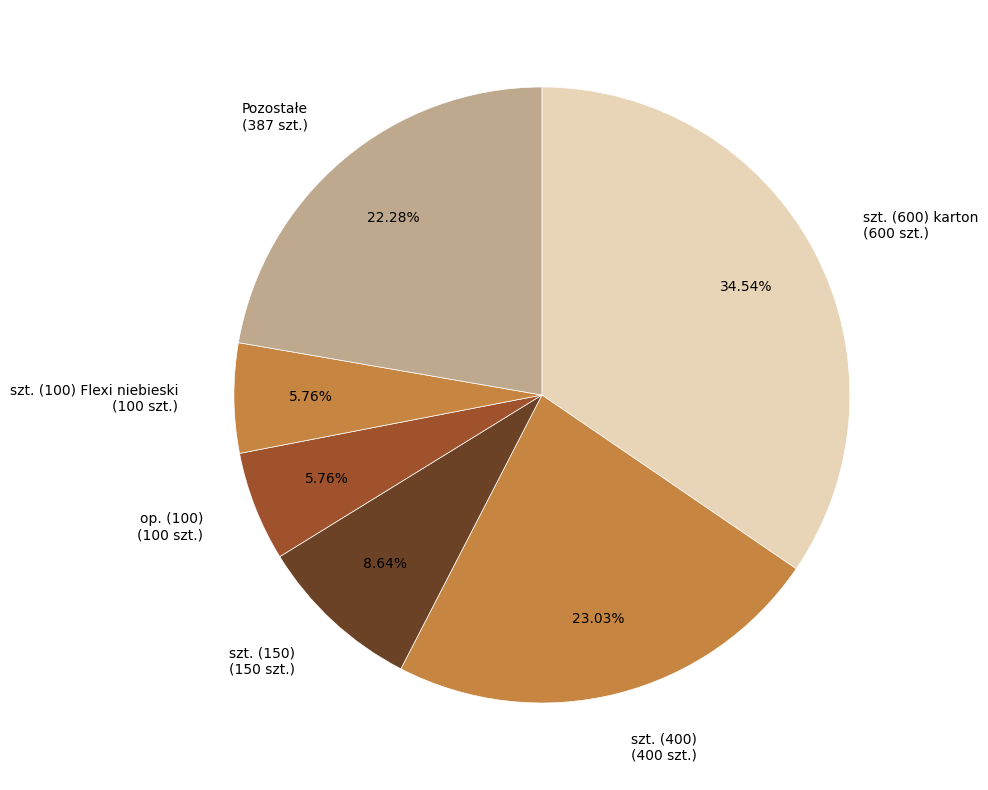

Combined, do Pozostałe (387 szt.) and op. (100) (100 szt.) account for over 50%?

No